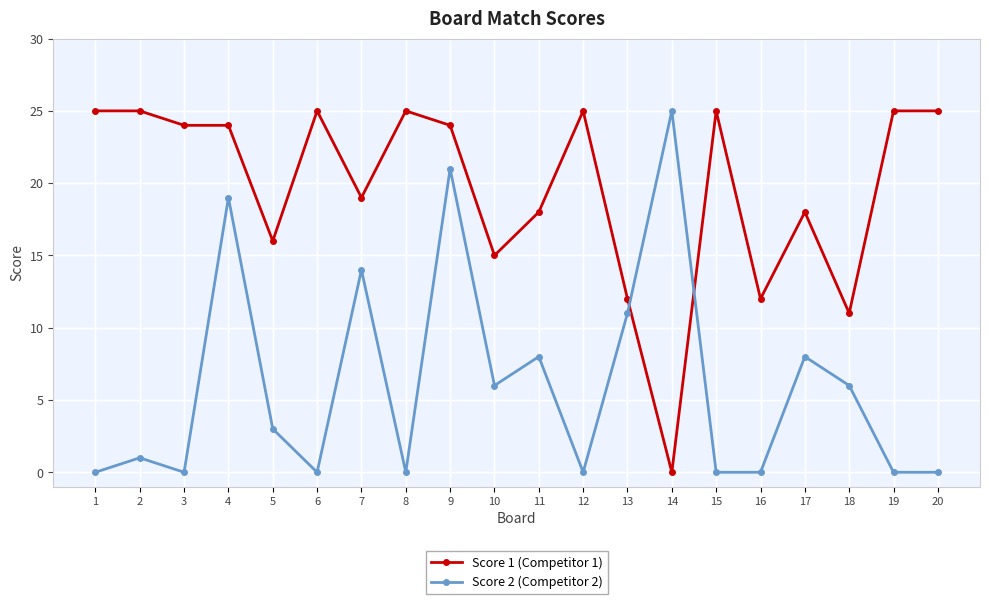

What is the approximate value of Score 1 (Competitor 1) at 4?

24